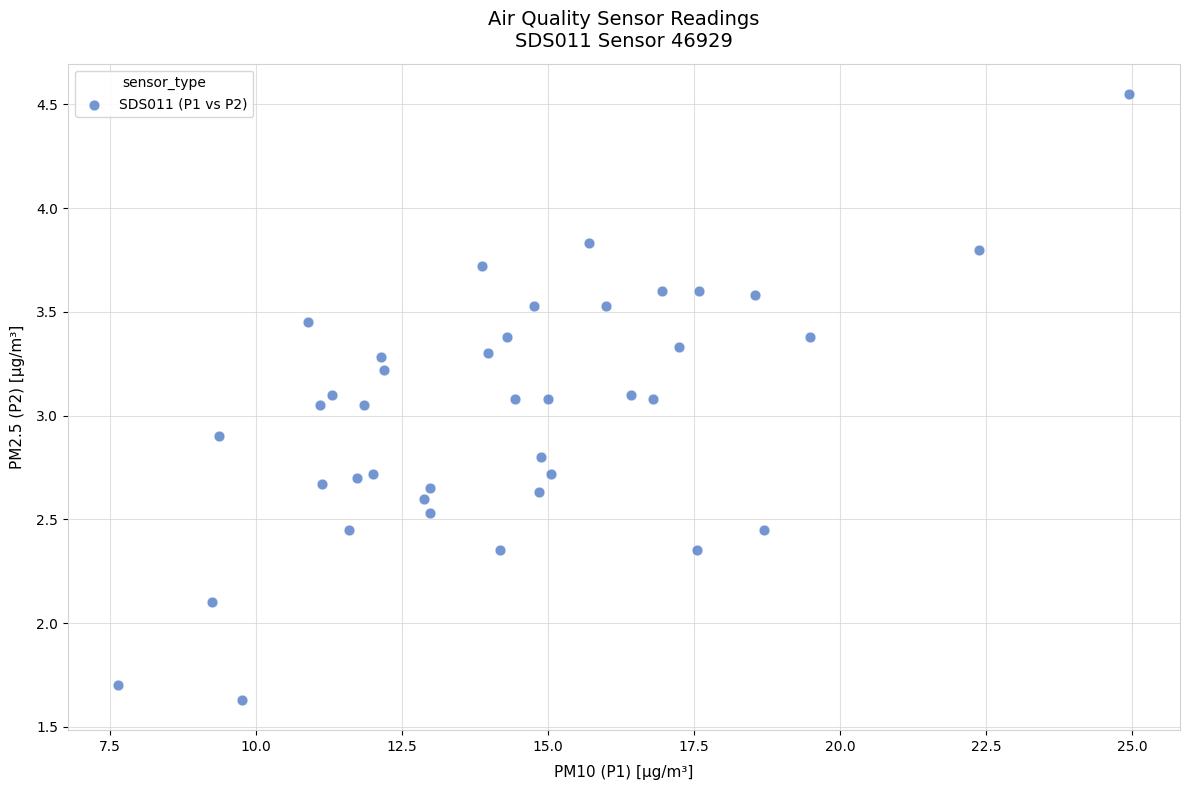

What is the range of Y values (max minus min)?

2.9